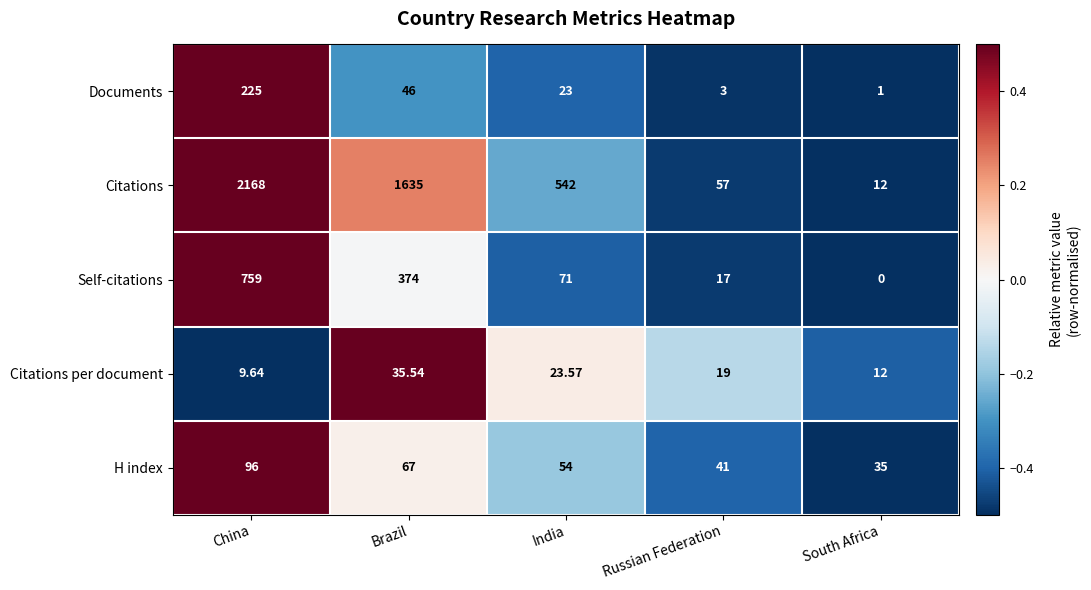

At Brazil, list the series in order from smallest to largest.

Citations per document, Documents, H index, Self-citations, Citations